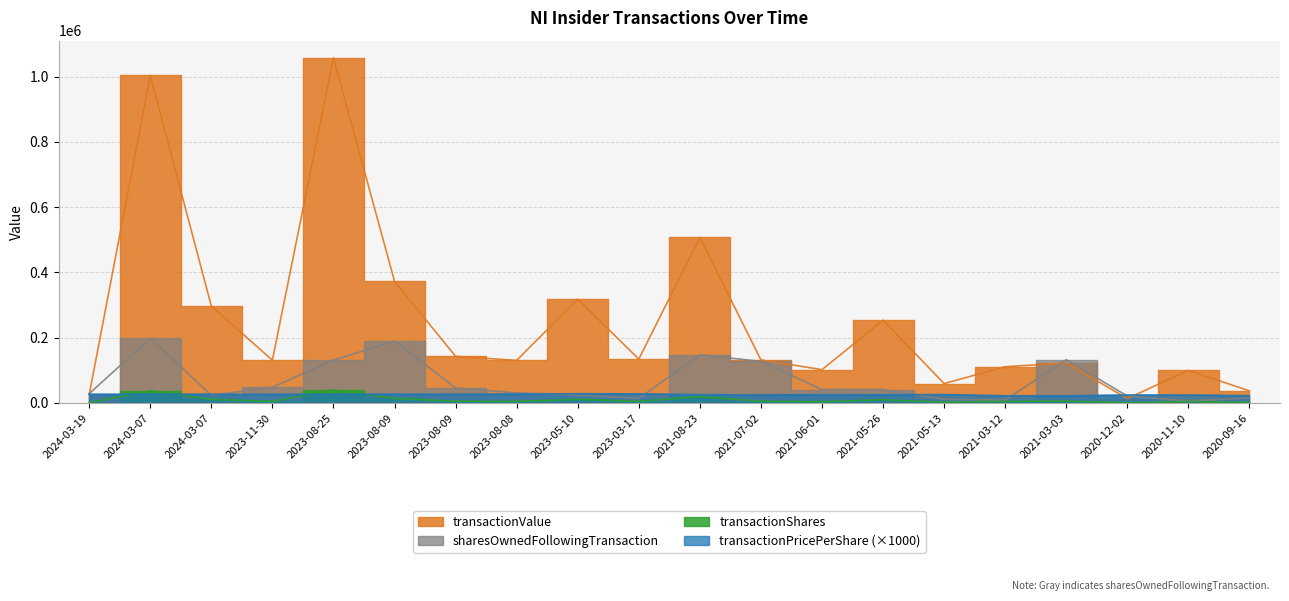

What is the minimum value shown in the chart?

550.0